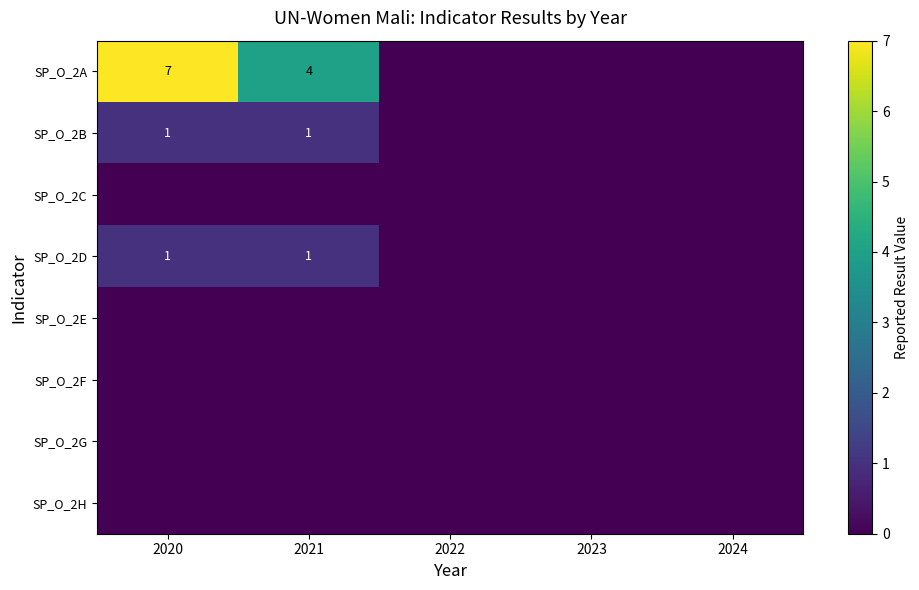

The value of SP_O_2E at 2022 is 0. True or false?

True